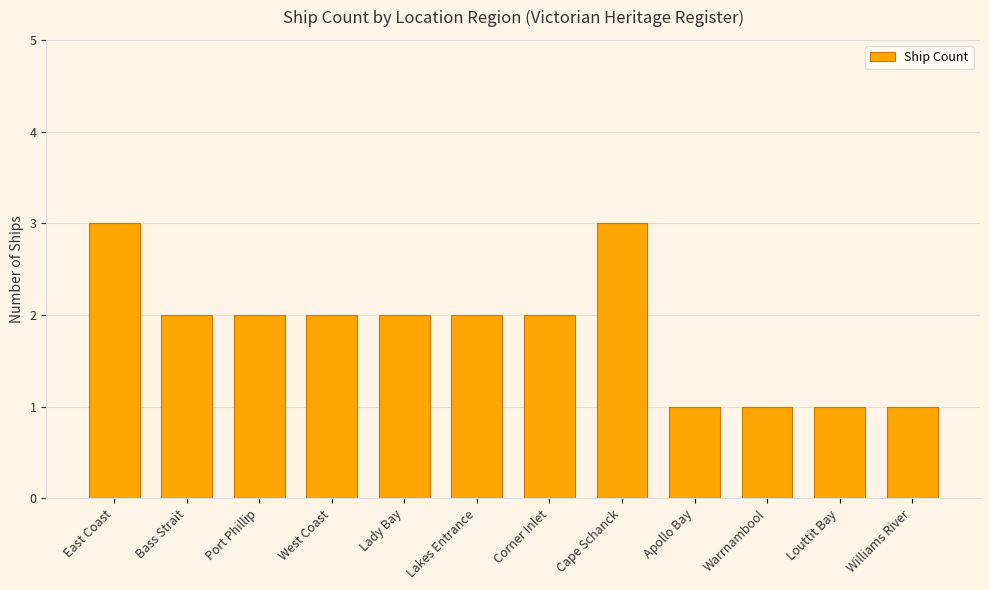

Reading right to left, what are all the values shown in this chart?

1	1	1	1	3	2	2	2	2	2	2	3